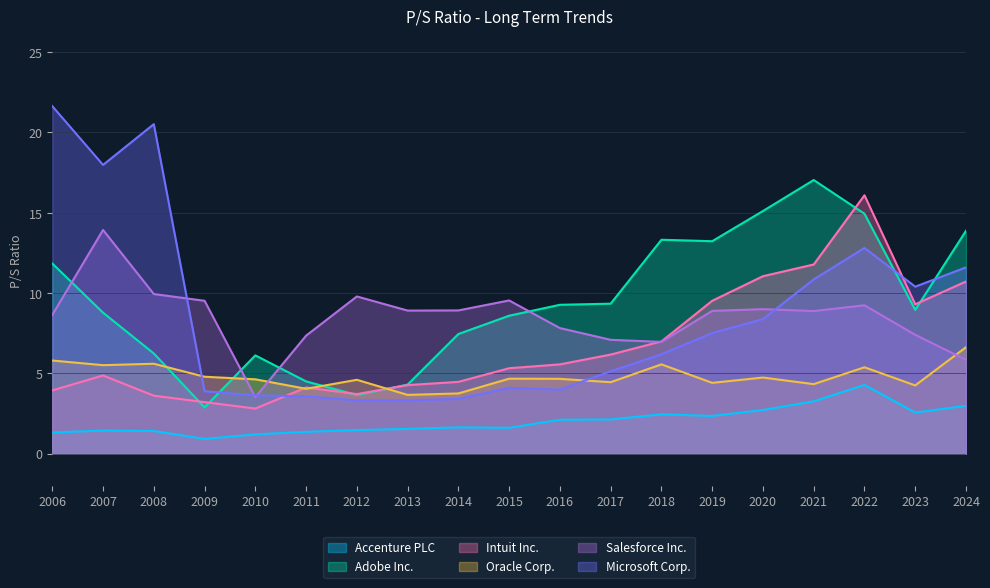

True or false: Intuit Inc. has a value of 2.4 at 2019.

False